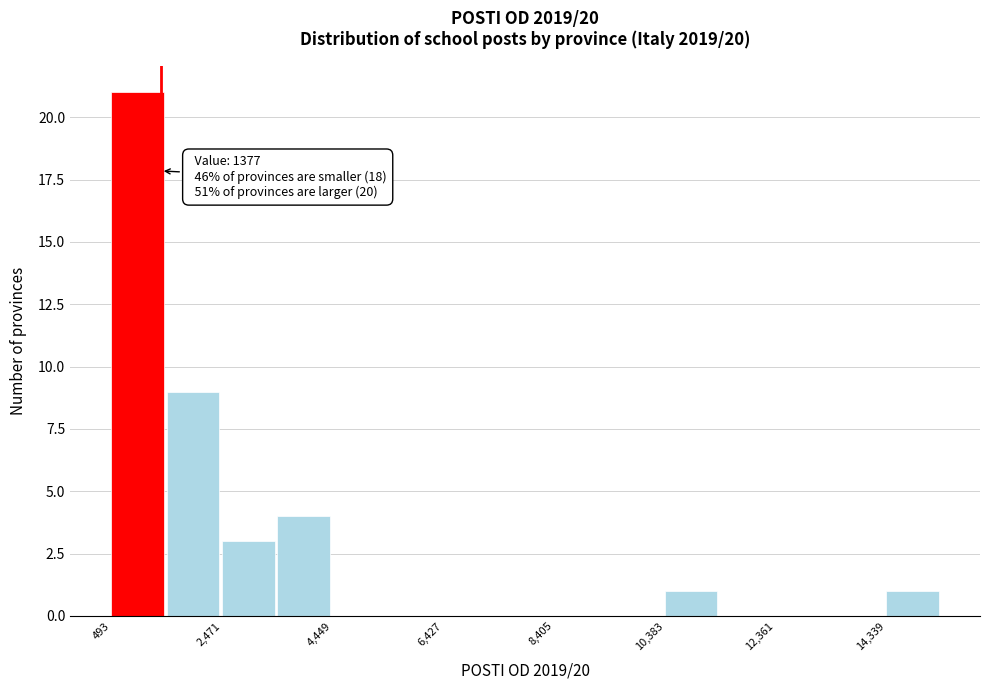

Which range on the x-axis has the tallest bar?

400 to 1400